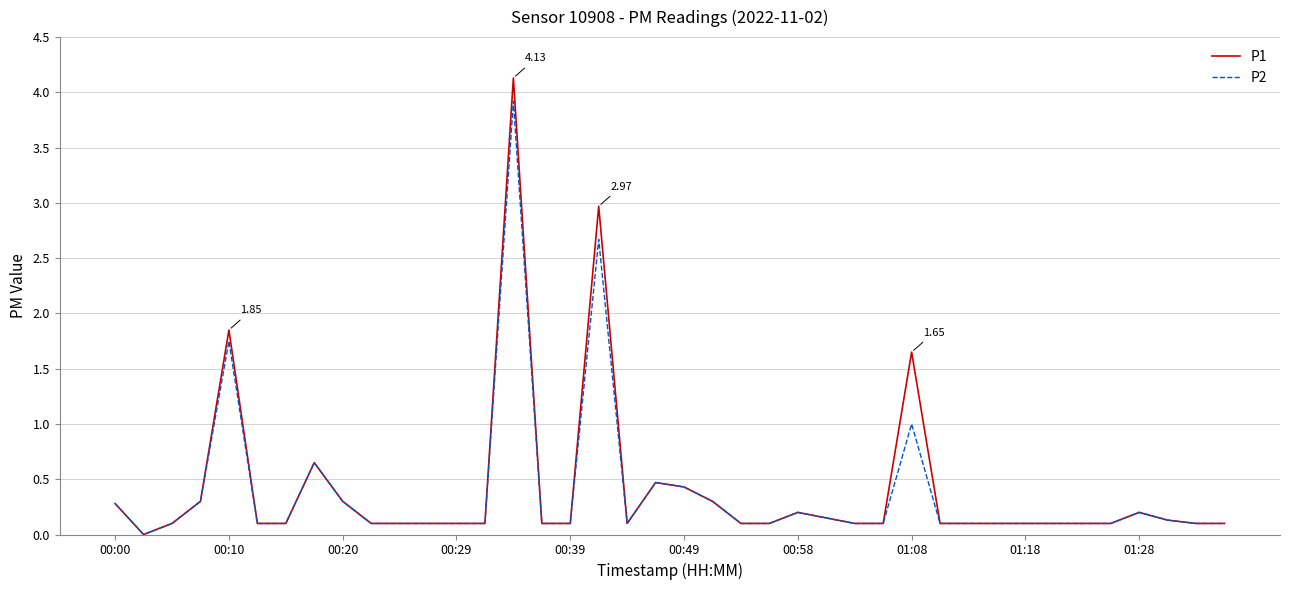

Which series has the largest range (max minus min)?

P1